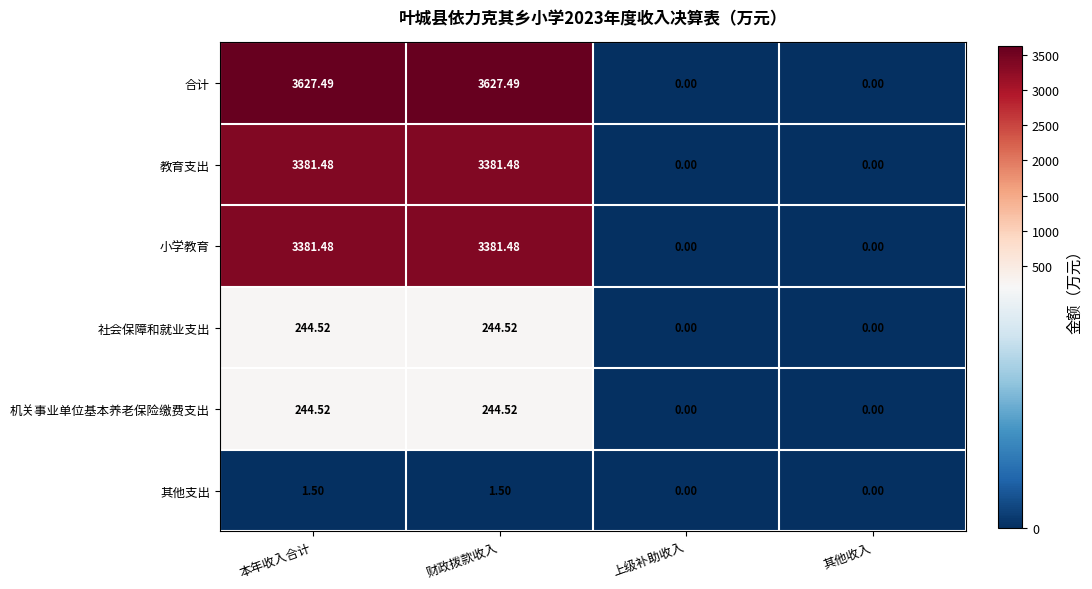

Where does the 合计 series first go above 3627?

本年收入合计